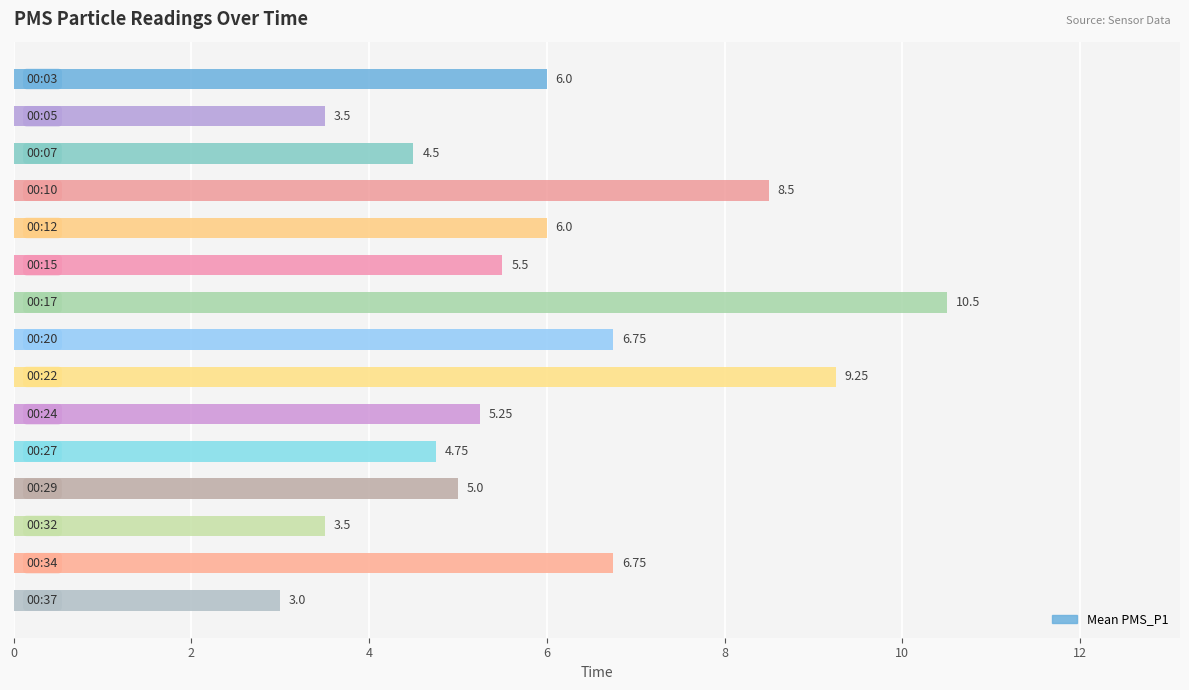

Are the bars horizontal?

Yes